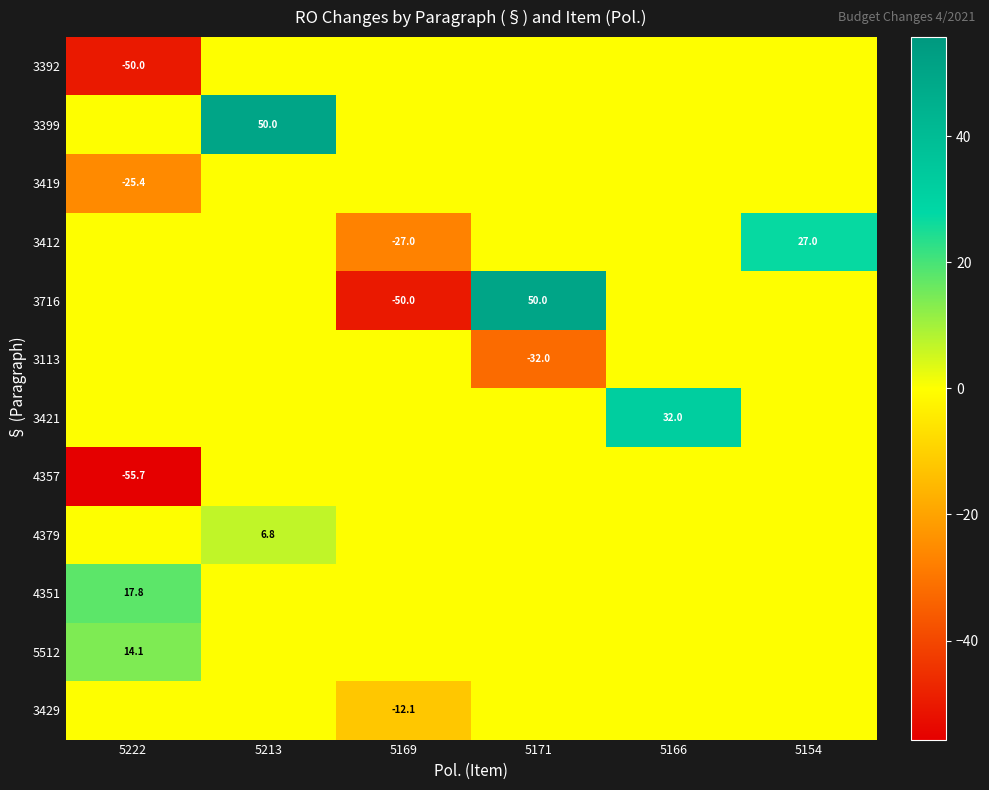

True or false: 4357 has a value of -55.7 at 5222.

True